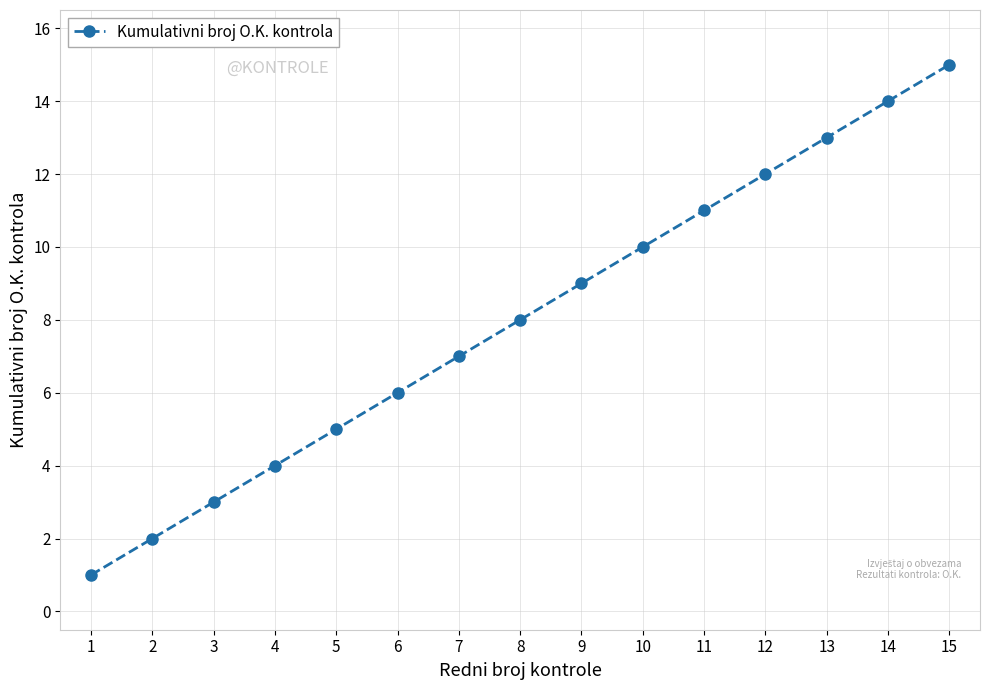

What is the change in value from 14 to 15?

+1